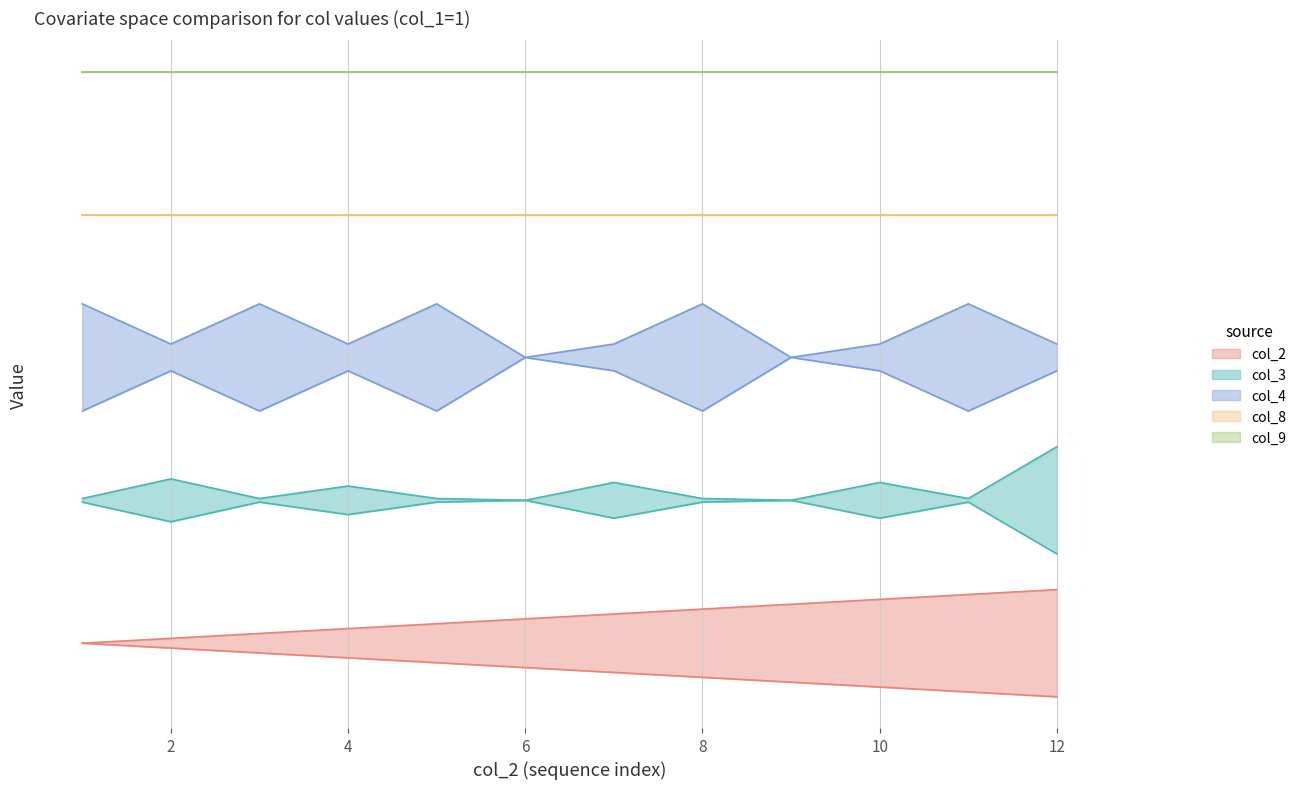

Does the chart display data point markers on the line(s)?

No